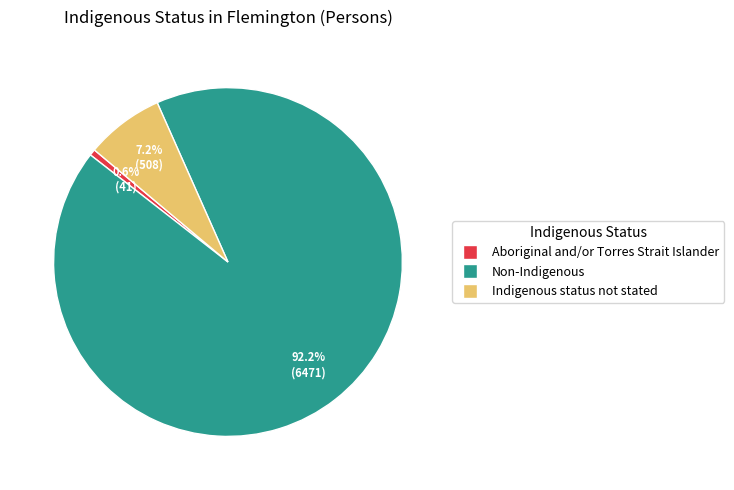

True or false: Indigenous status not stated accounts for 7% of the total.

True